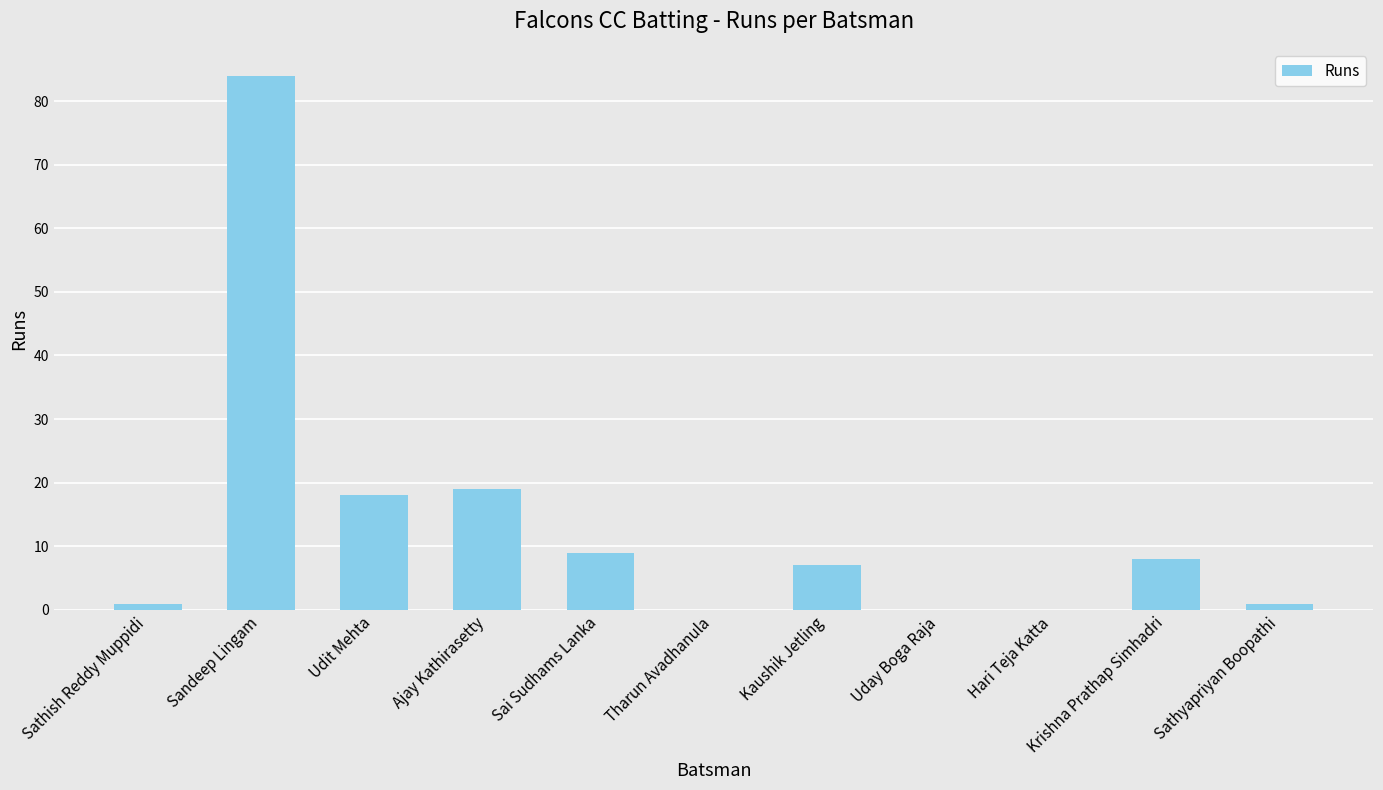

Where is the data nearest to the value 42?

Ajay Kathirasetty